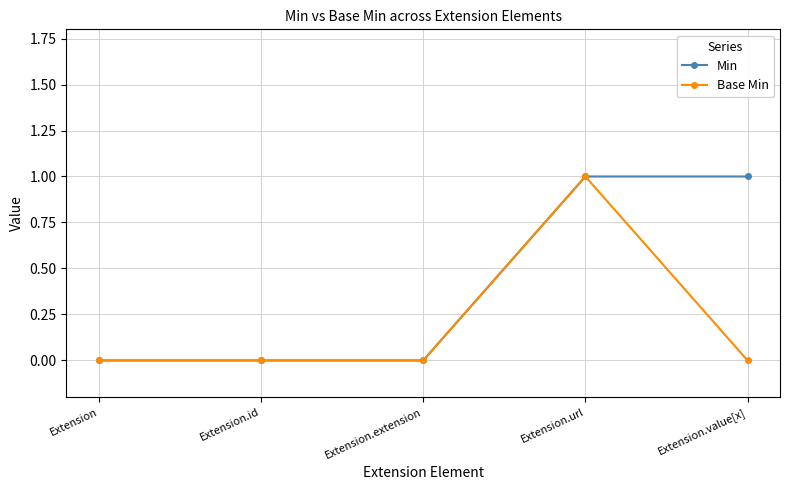

Reading left to right, what are all the values shown in this chart?

Min: Extension=0	Extension.id=0	Extension.extension=0	Extension.url=1	Extension.value[x]=1
Base Min: Extension=0	Extension.id=0	Extension.extension=0	Extension.url=1	Extension.value[x]=0